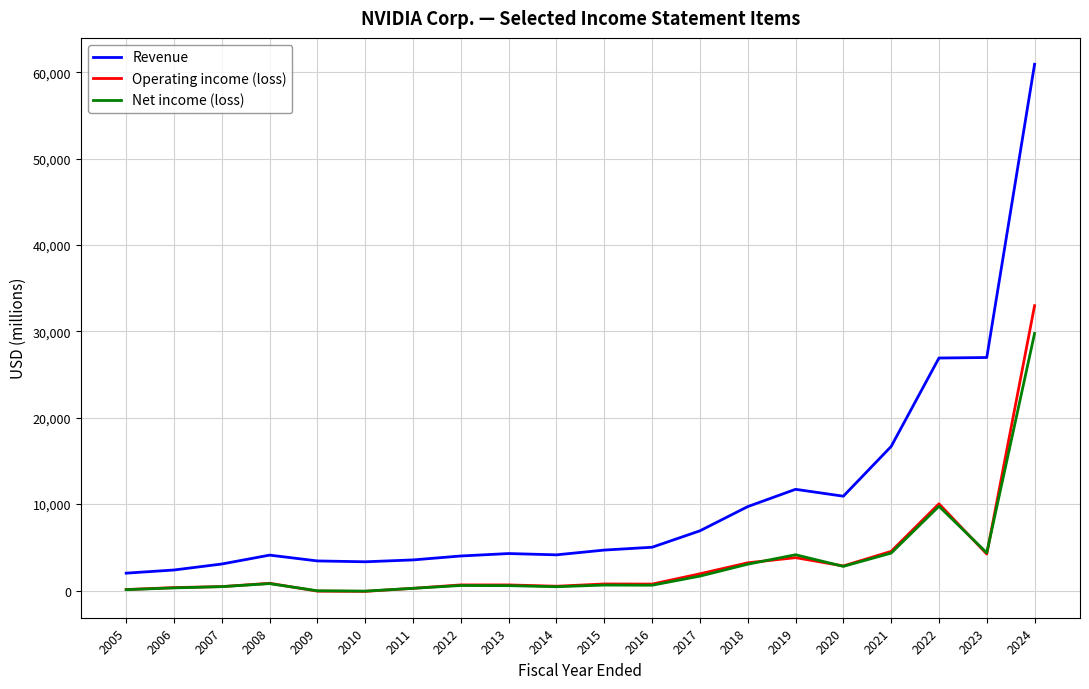

What value does the Revenue series have at 2013?

4280